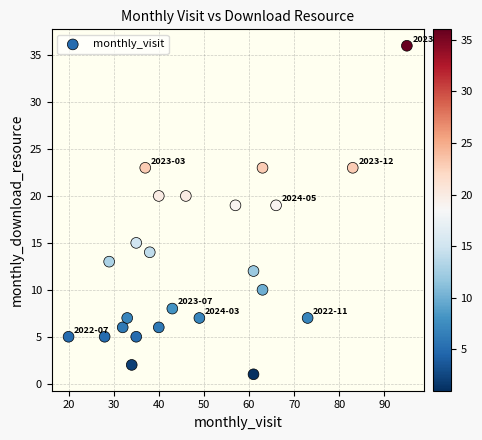

What is the range of X values (max minus min)?

75